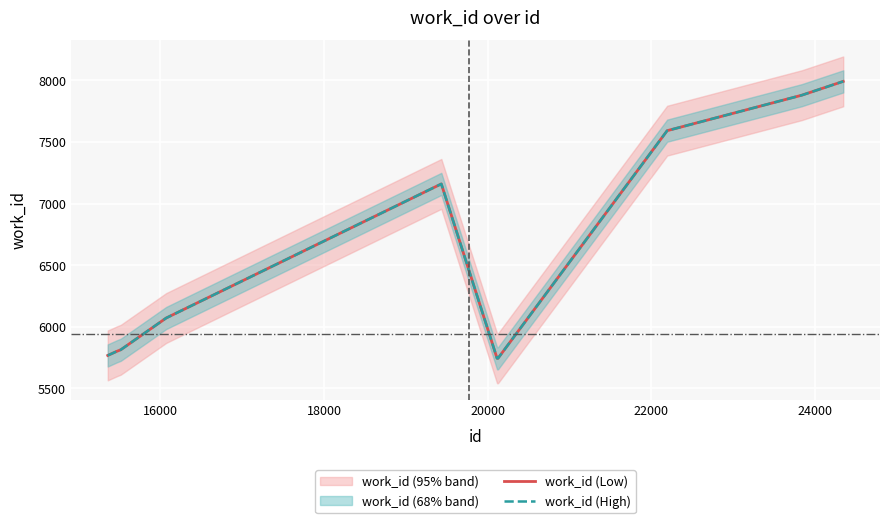

The value of work_id (High) at 9 is 11226. True or false?

False